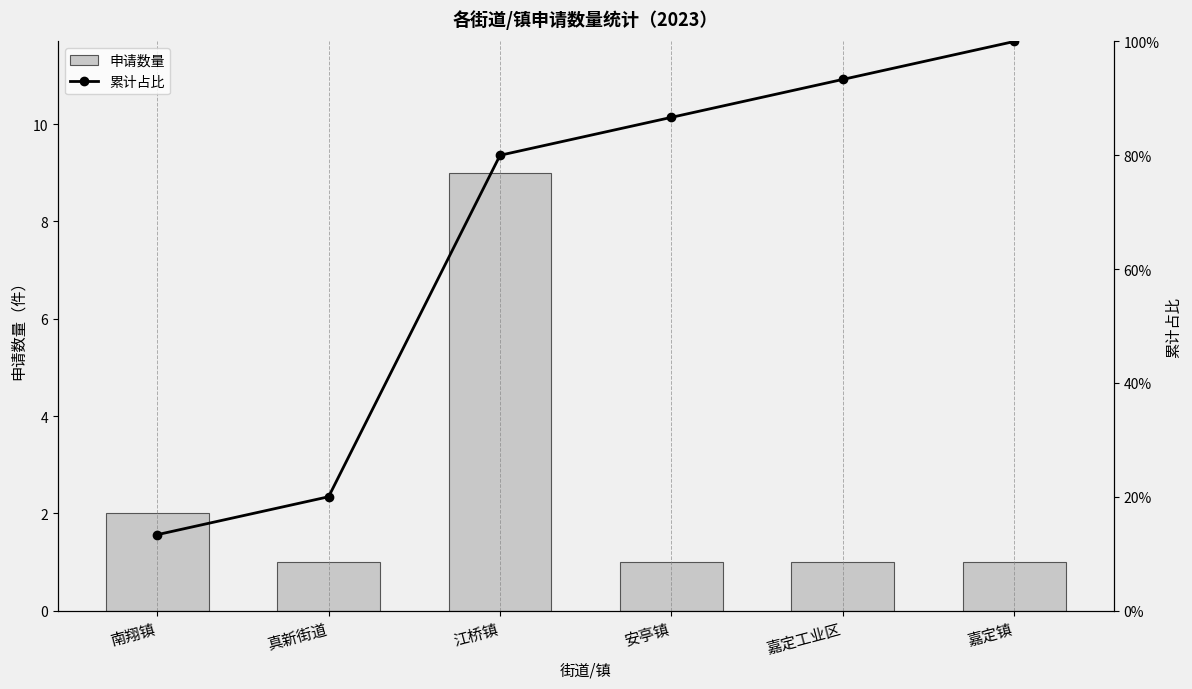

List the labels in order of 申请数量 value, largest first.

江桥镇, 南翔镇, 真新街道, 安亭镇, 嘉定工业区, 嘉定镇